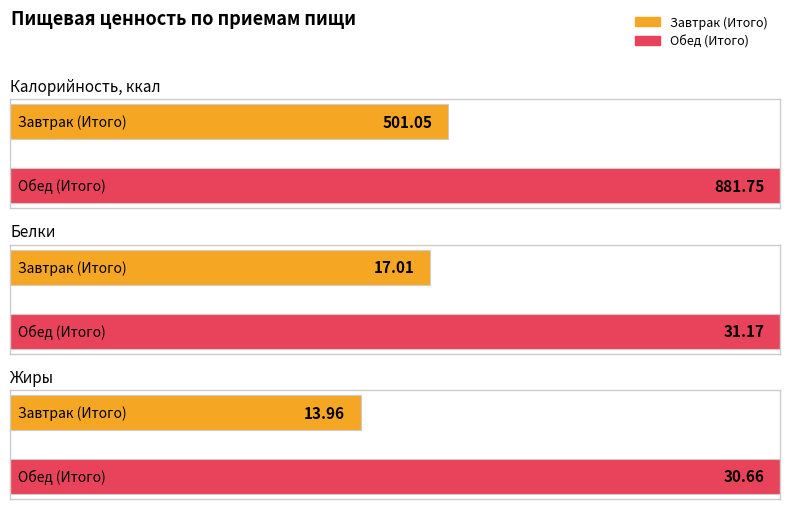

Rank the categories by Калорийность, ккал value from highest to lowest.

Обед (Итого), Завтрак (Итого)